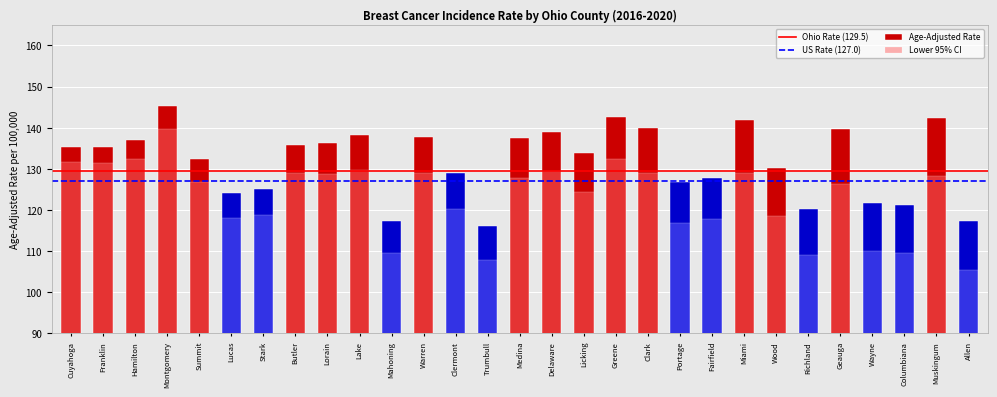

What is the total value across all series at Lorain?

265.0